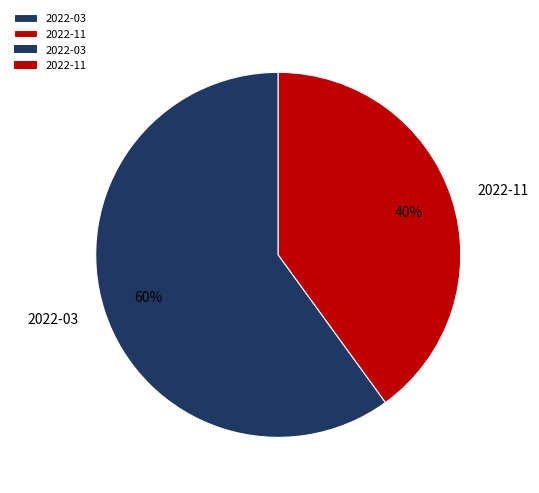

To the nearest percent, what is the difference between the 2022-03 and 2022-11 slice percentages?

20%